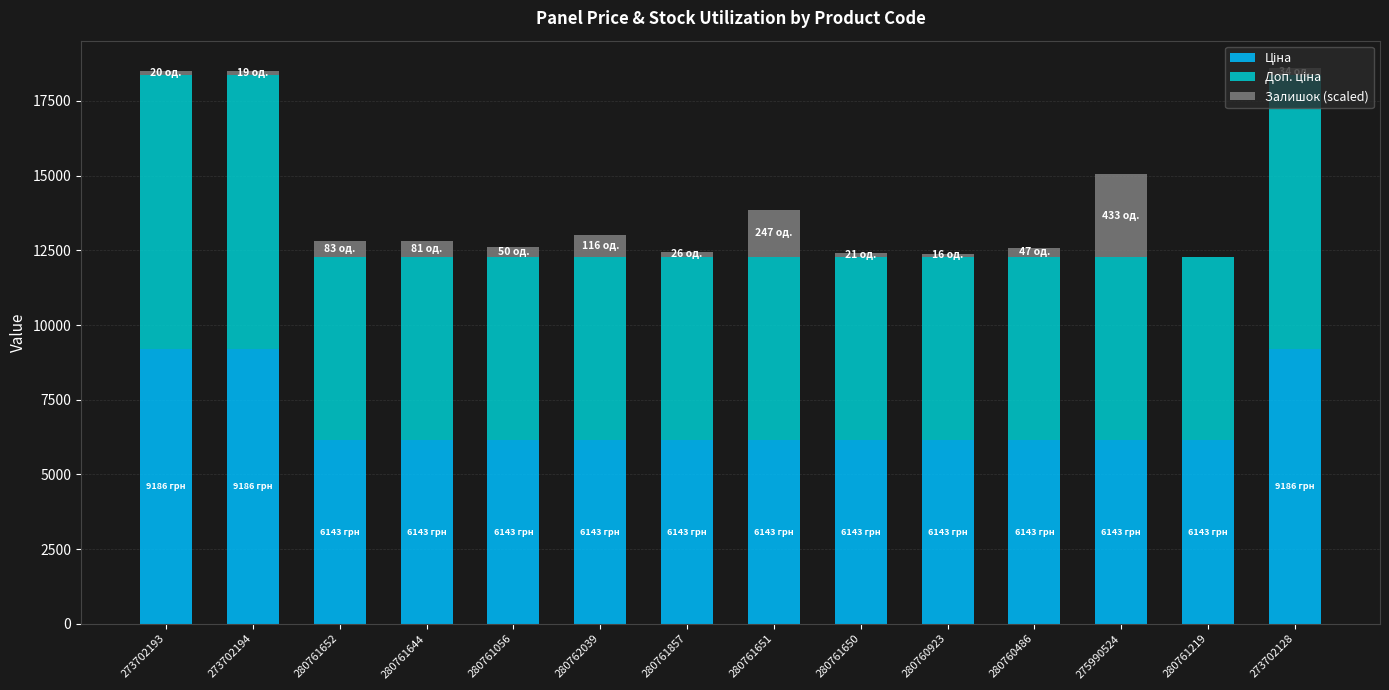

What is the total value across all series at 280761652?

12814.7